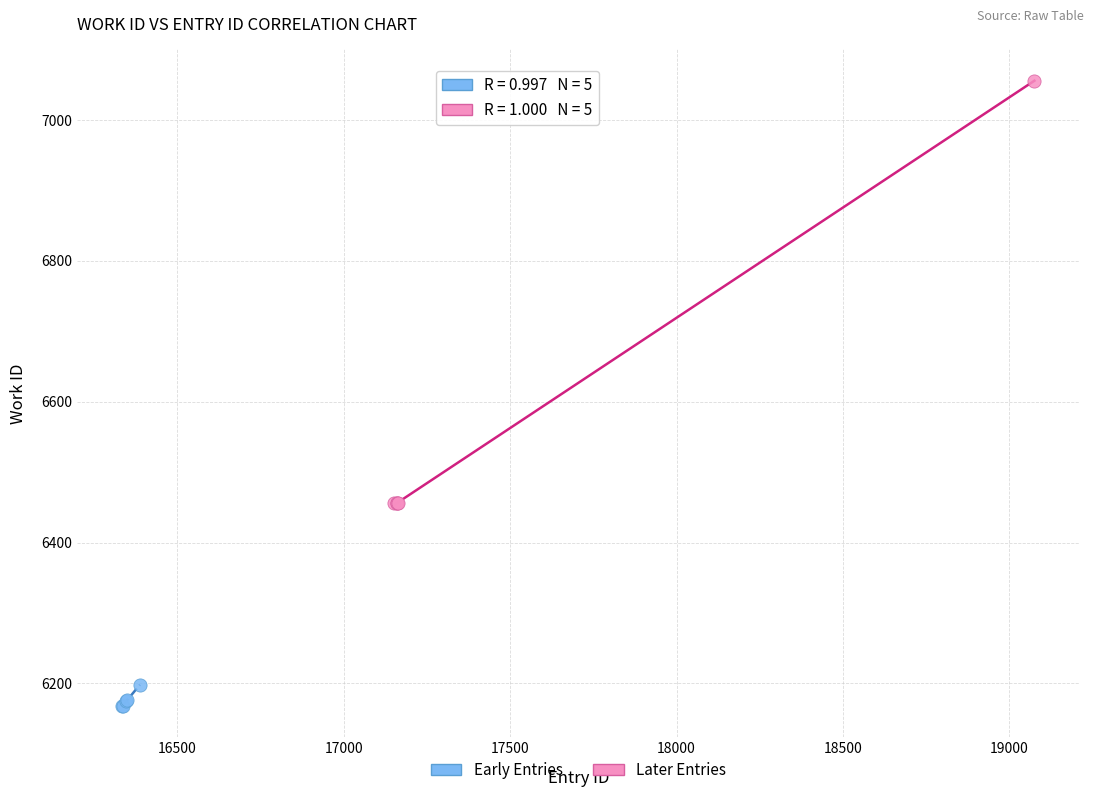

Which series contains the highest Y value?

Later Entries